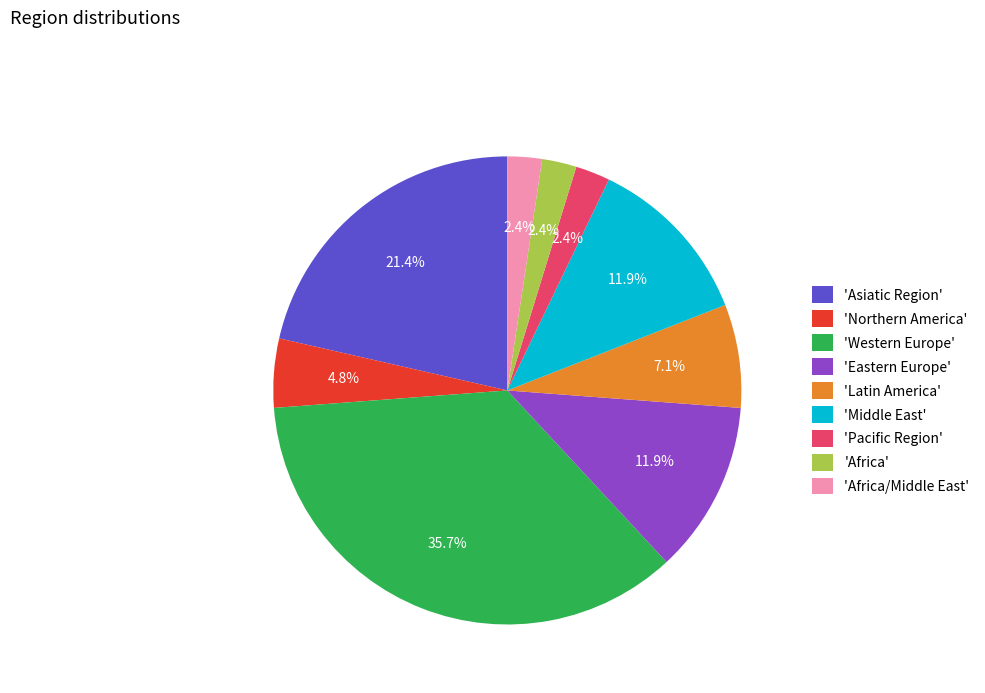

How many slices are in this pie chart?

9